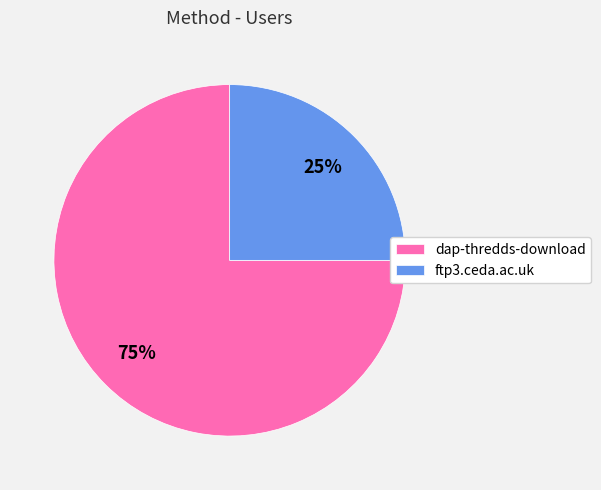

The ftp3.ceda.ac.uk slice represents 25% of the pie. True or false?

True